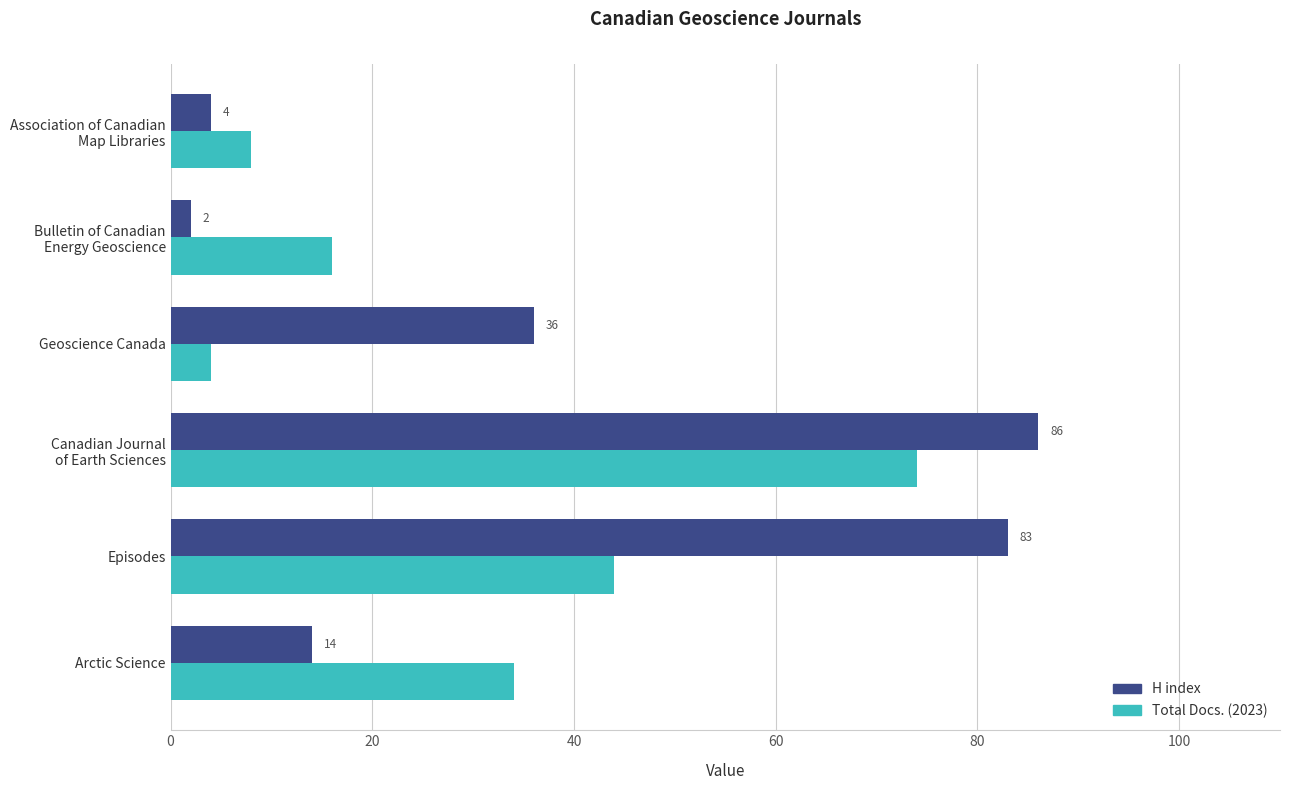

Rank the series by their average value, from lowest to highest.

Total Docs. (2023), H index